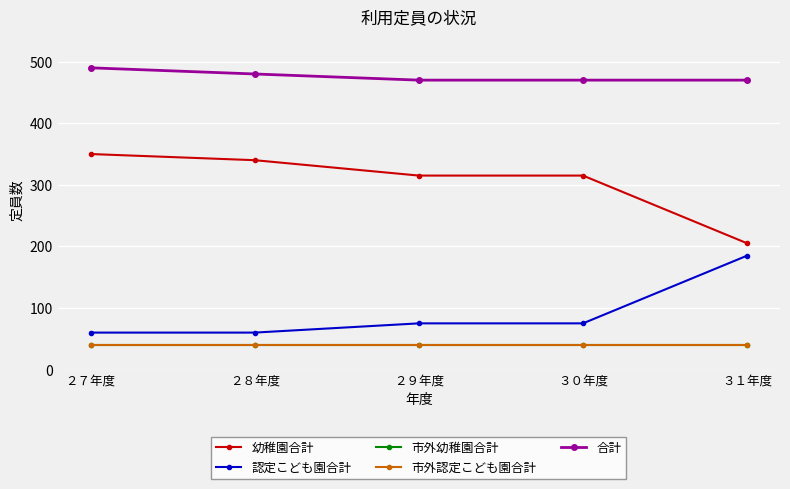

The 認定こども園合計 series shows 185 at ３１年度. True or false?

True